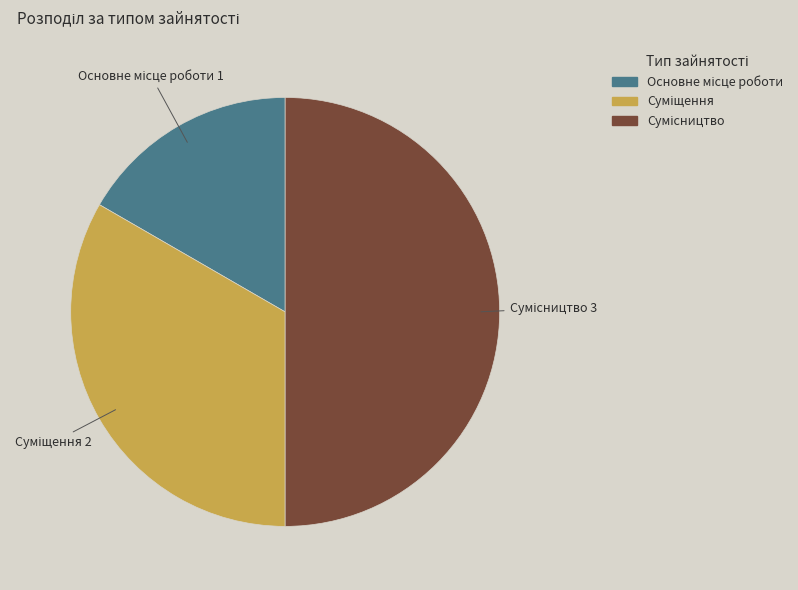

Which category has the biggest portion of the pie?

Сумісництво